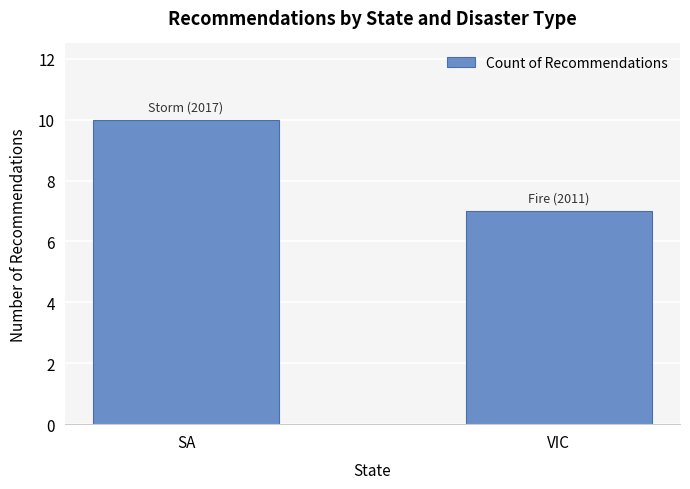

Which has a higher value, VIC or SA?

SA